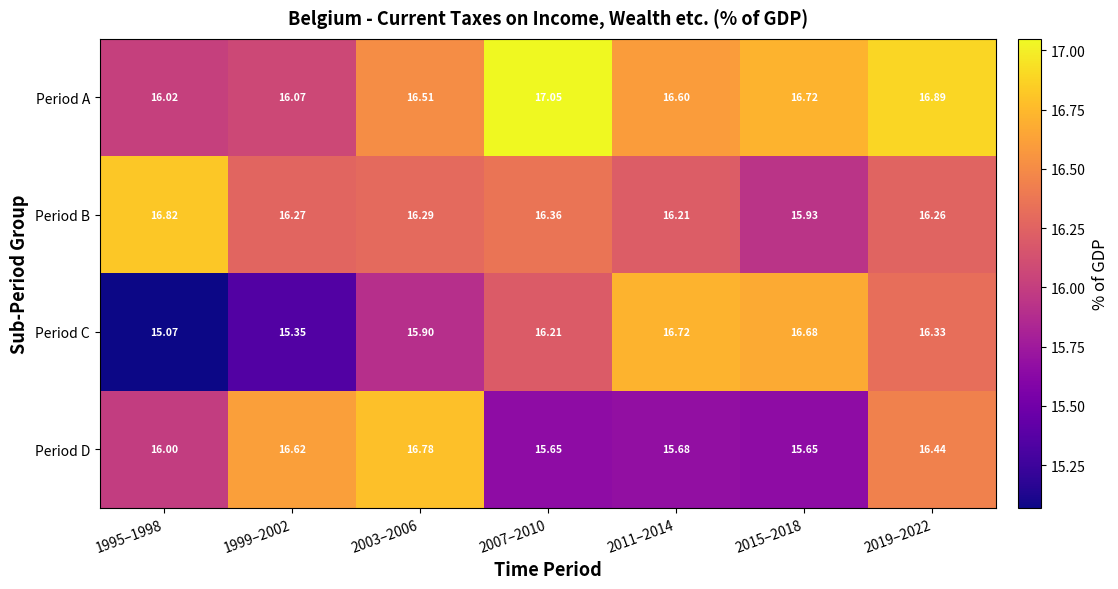

Which series has the largest range (max minus min)?

Period C